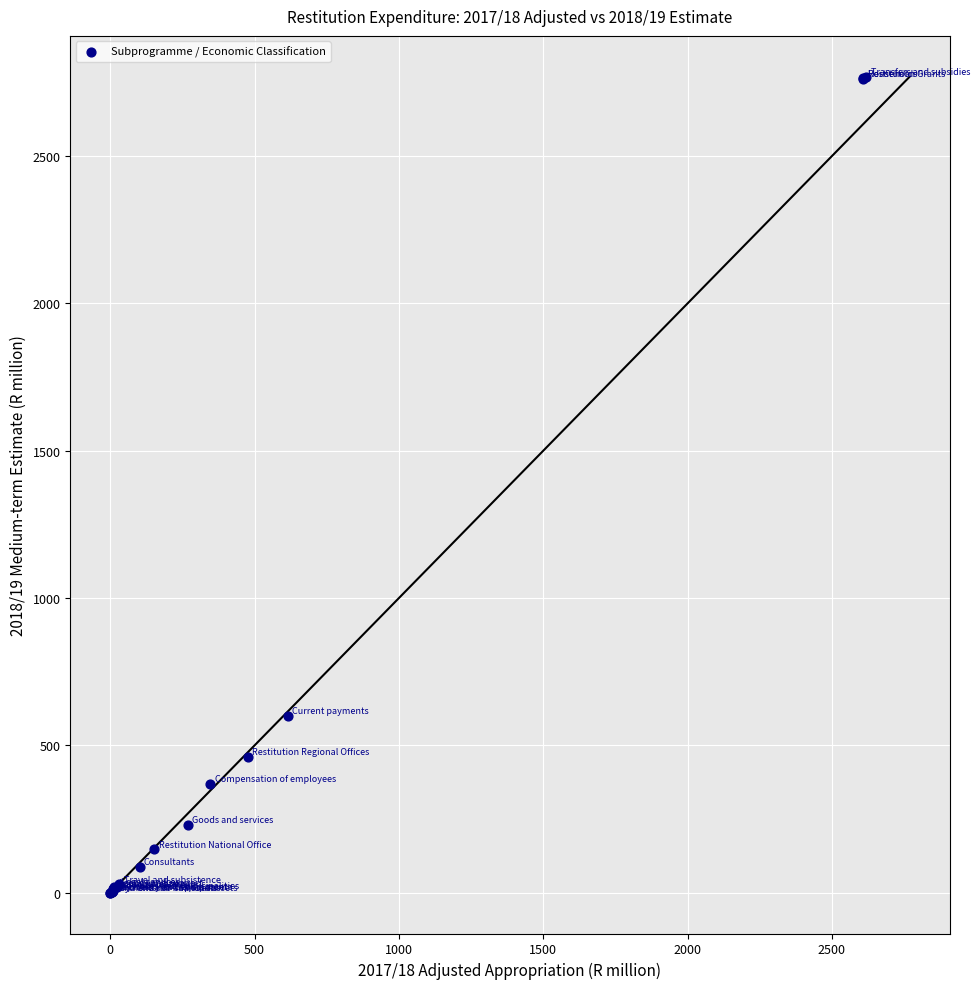

What Y value in the scatter plot is closest to 1384?

599.5